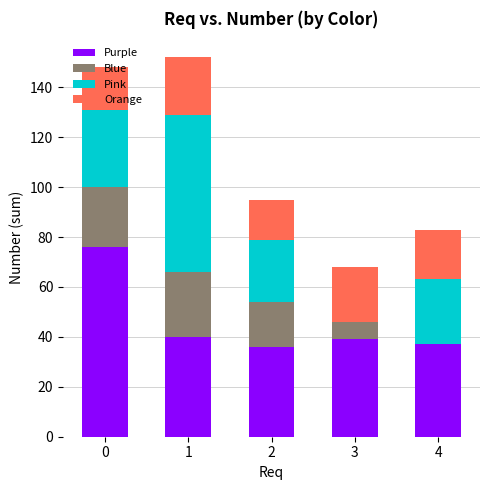

What is the maximum value for Purple?

76